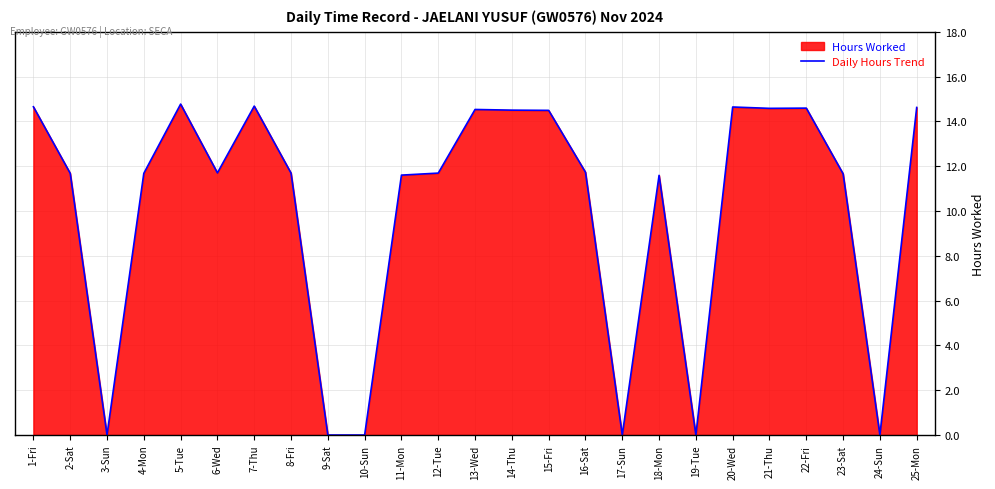

List the labels in order of value, smallest first.

3-Sun, 9-Sat, 10-Sun, 17-Sun, 19-Tue, 24-Sun, 18-Mon, 11-Mon, 23-Sat, 2-Sat, 4-Mon, 8-Fri, 12-Tue, 6-Wed, 16-Sat, 15-Fri, 14-Thu, 13-Wed, 21-Thu, 22-Fri, 25-Mon, 20-Wed, 1-Fri, 7-Thu, 5-Tue